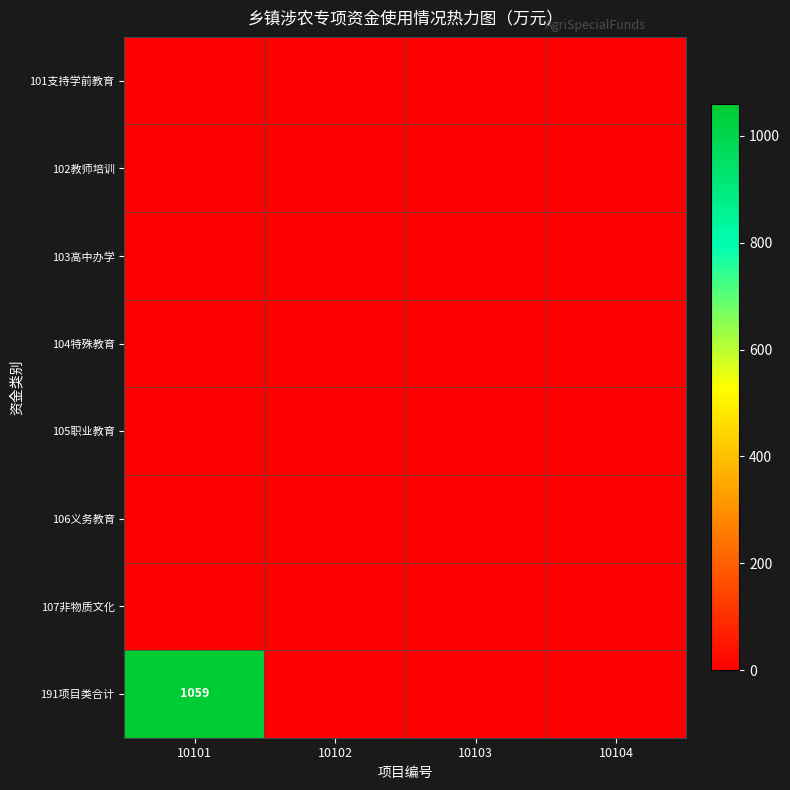

Which category has the highest value in the 102教师培训 series?

10101